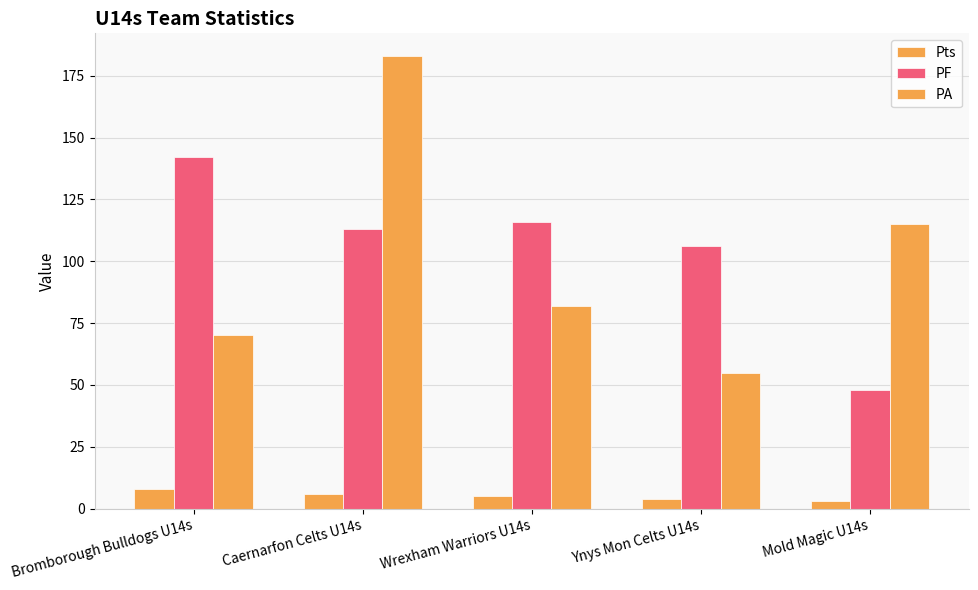

At which category is the sum across all series the highest?

Caernarfon Celts U14s